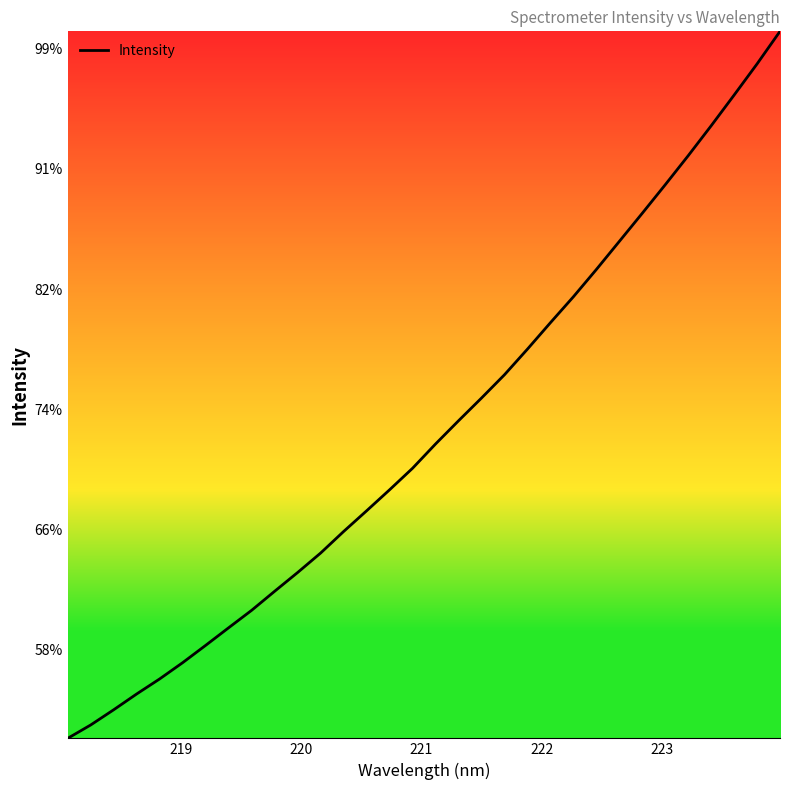

Does the chart display data point markers on the line(s)?

No